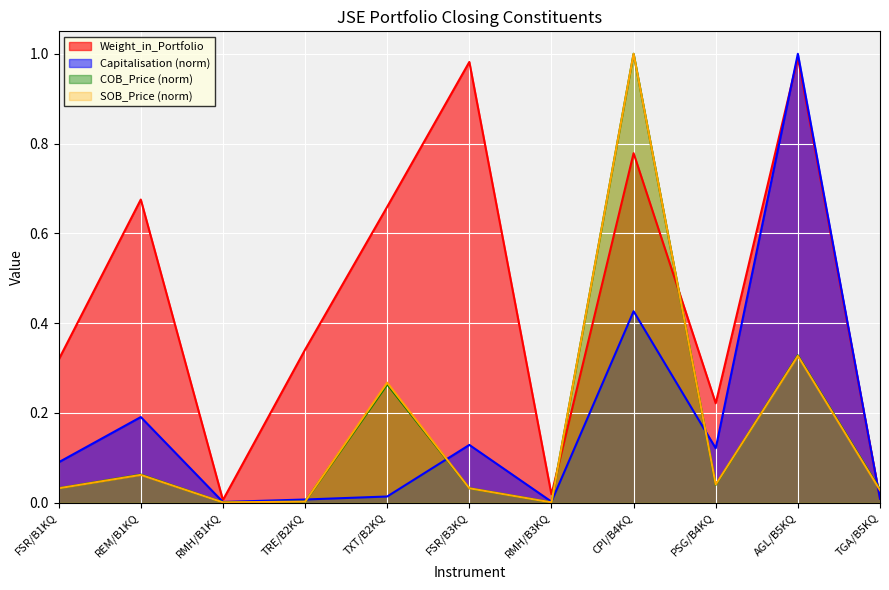

Which category has the lowest value in the SOB_Price series?

RMH/B1KQ